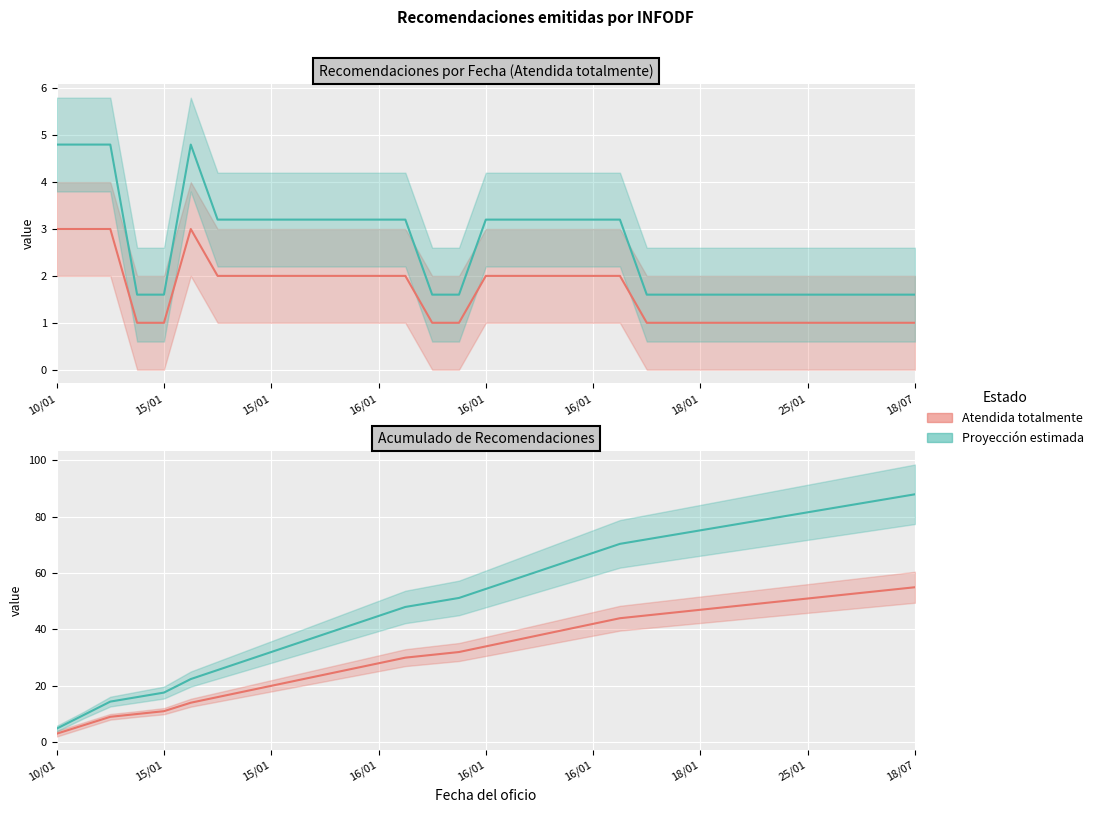

What is the difference between the maximum and minimum values in the Atendida totalmente series?

52.0